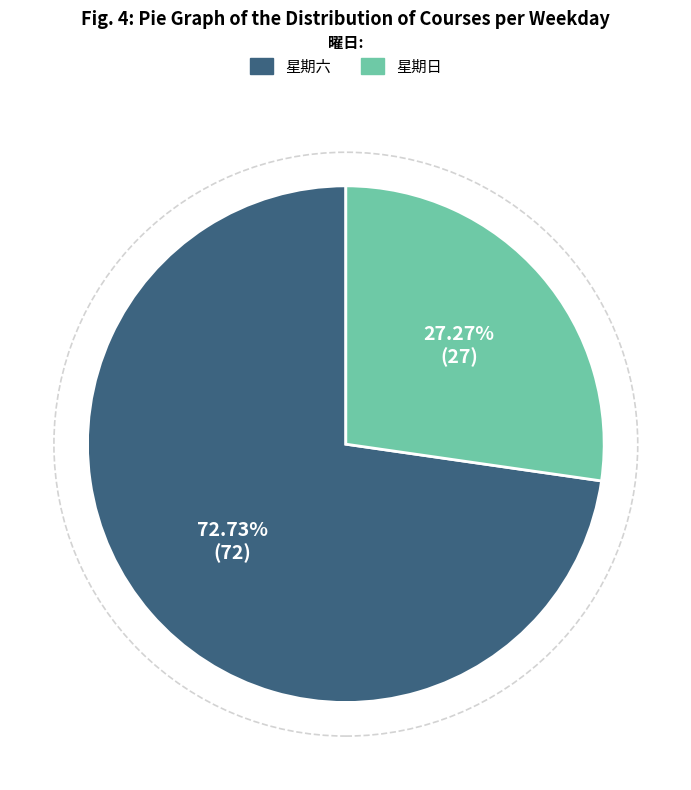

How many segments does this pie chart have?

2